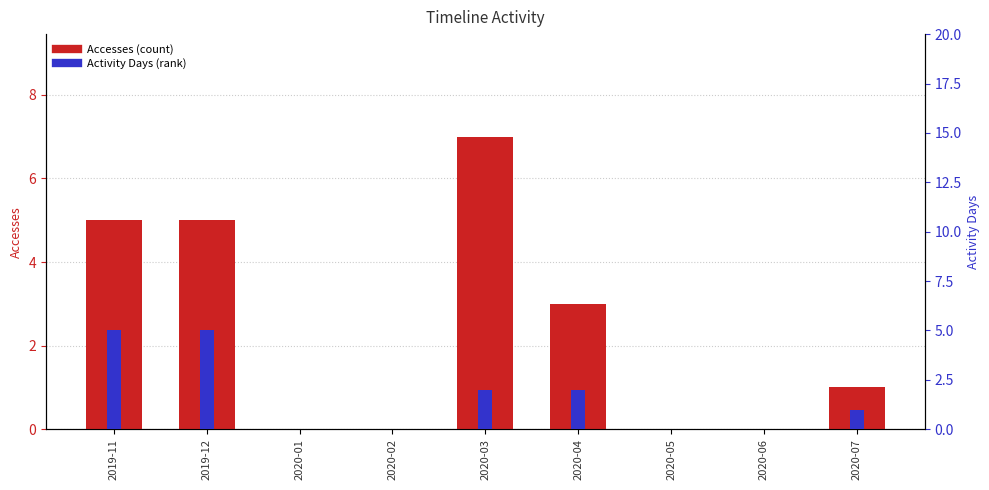

The Accesses series shows 3 at 2020-01. True or false?

False